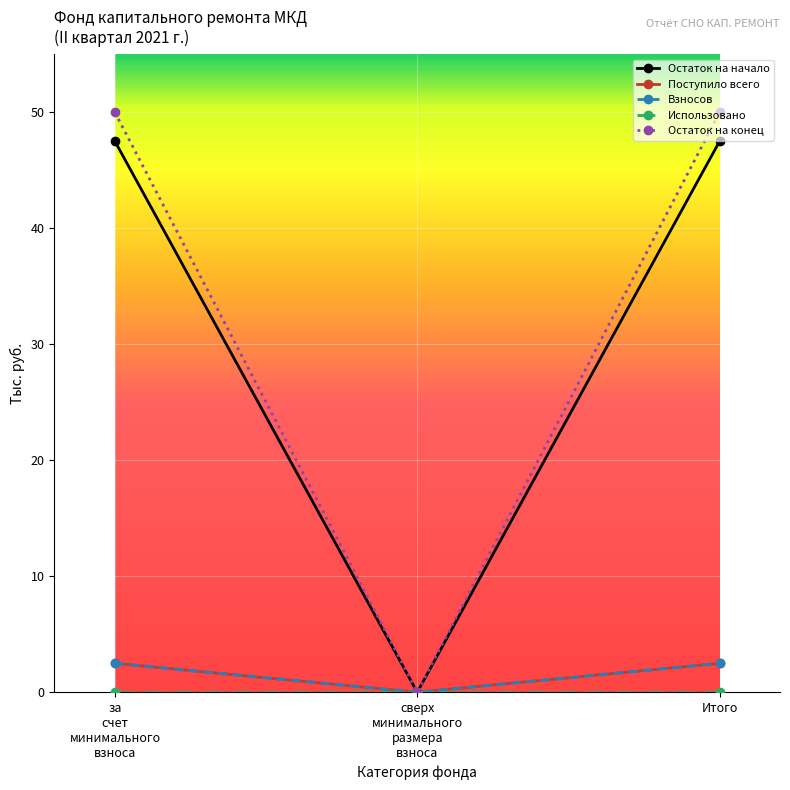

Reading left to right, extract all data points from this chart.

Остаток на начало: за
счет
минимального
взноса=47.5	сверх
минимального
размера
взноса=0.0	Итого=47.5
Поступило всего: за
счет
минимального
взноса=2.5	сверх
минимального
размера
взноса=0.0	Итого=2.5
Взносов: за
счет
минимального
взноса=2.5	сверх
минимального
размера
взноса=0.0	Итого=2.5
Использовано: за
счет
минимального
взноса=0.0	сверх
минимального
размера
взноса=0.0	Итого=0.0
Остаток на конец: за
счет
минимального
взноса=50.0	сверх
минимального
размера
взноса=0.0	Итого=50.0